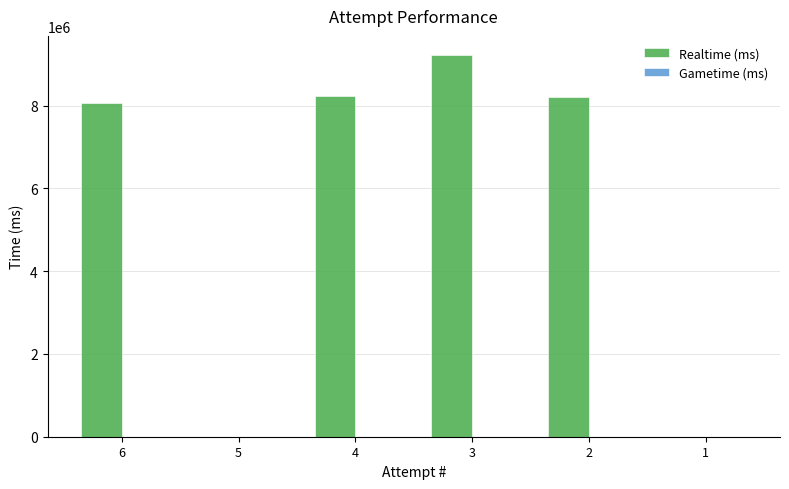

What is the maximum value shown in the chart?

9227340